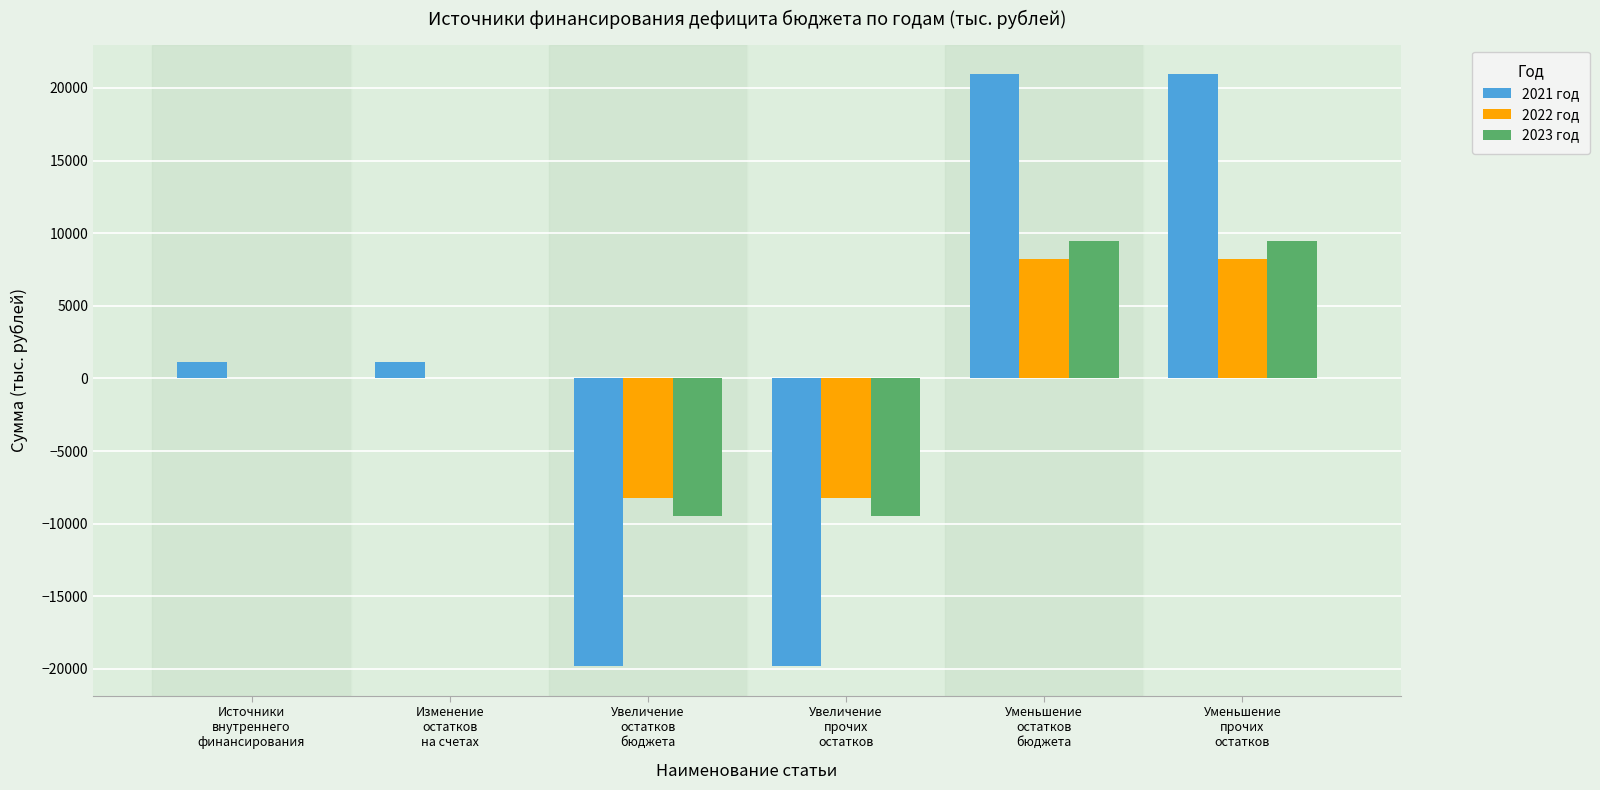

What is the maximum value shown in the chart?

20935.4